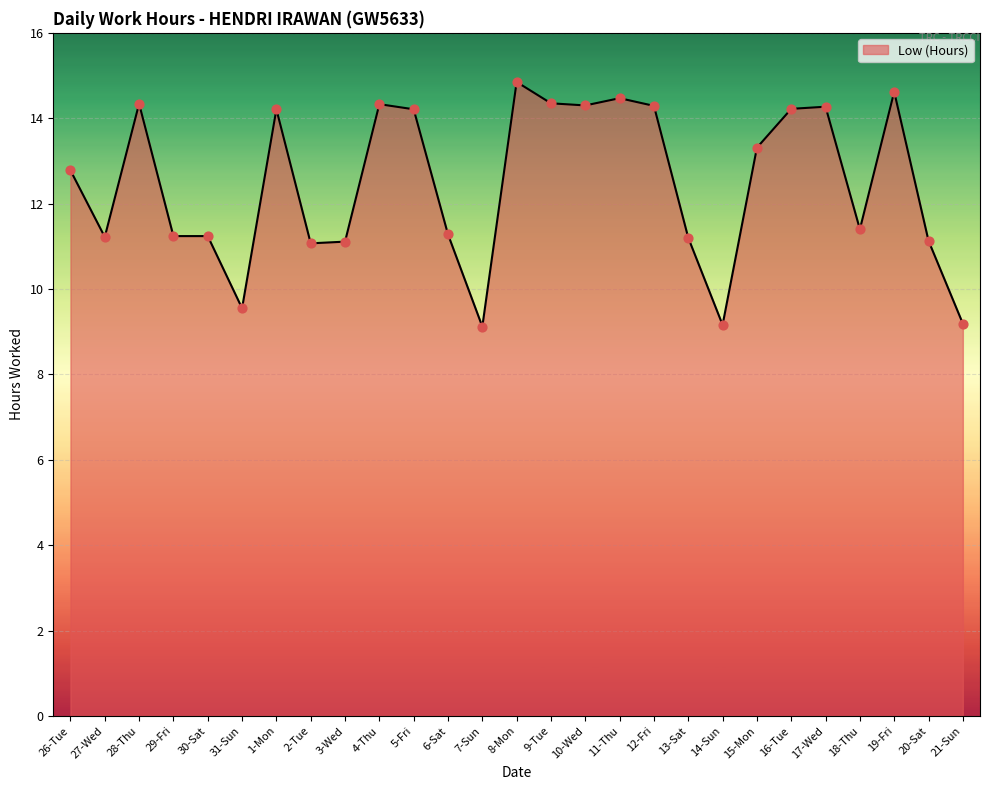

What is the change in value from 12-Fri to 21-Sun?

-5.1